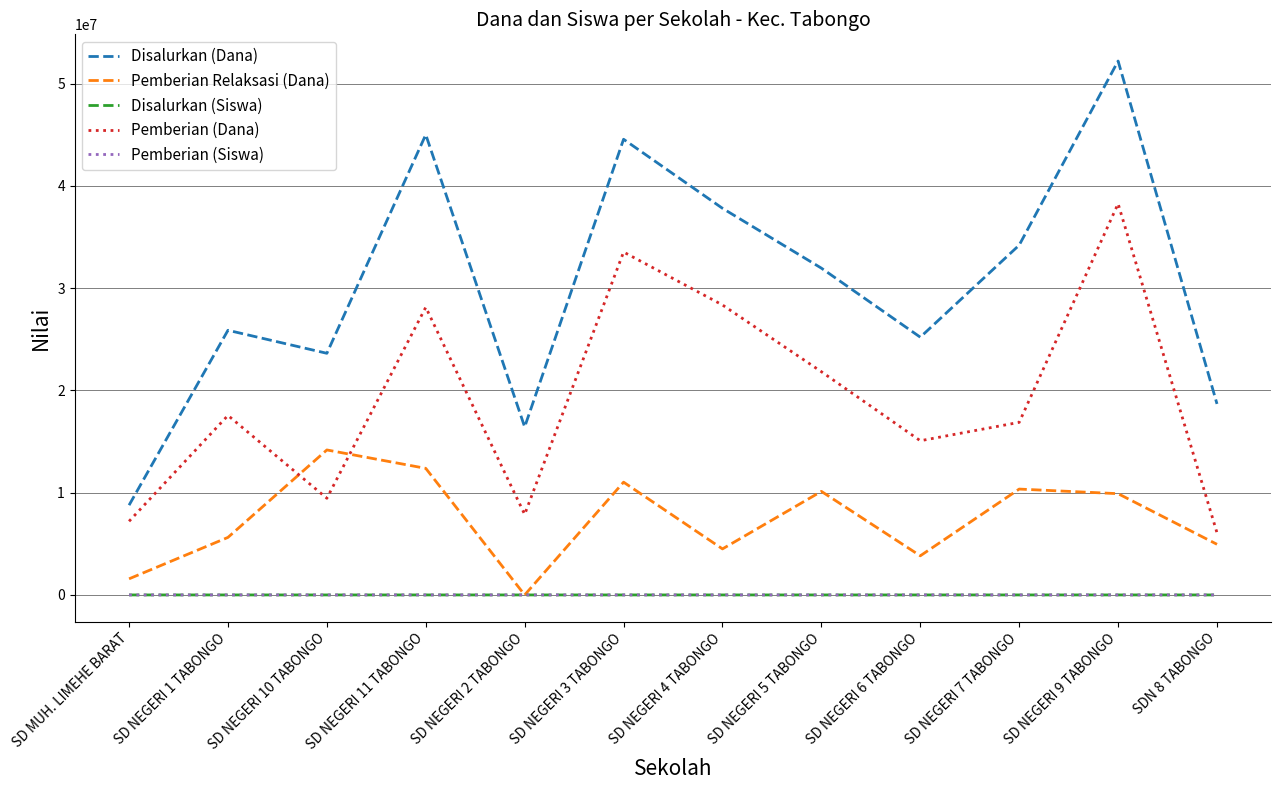

What is the maximum value for Pemberian (Dana)?

38250000